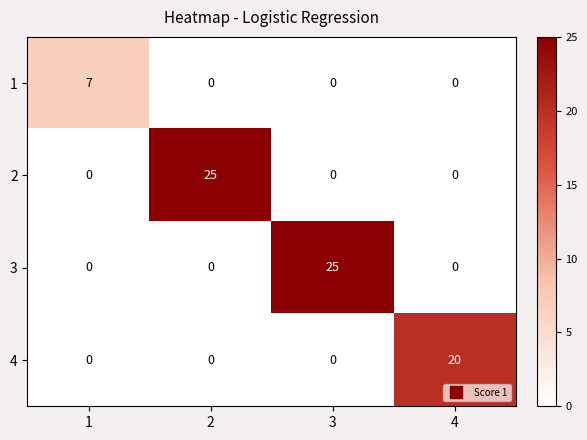

What is the maximum value for 1?

7